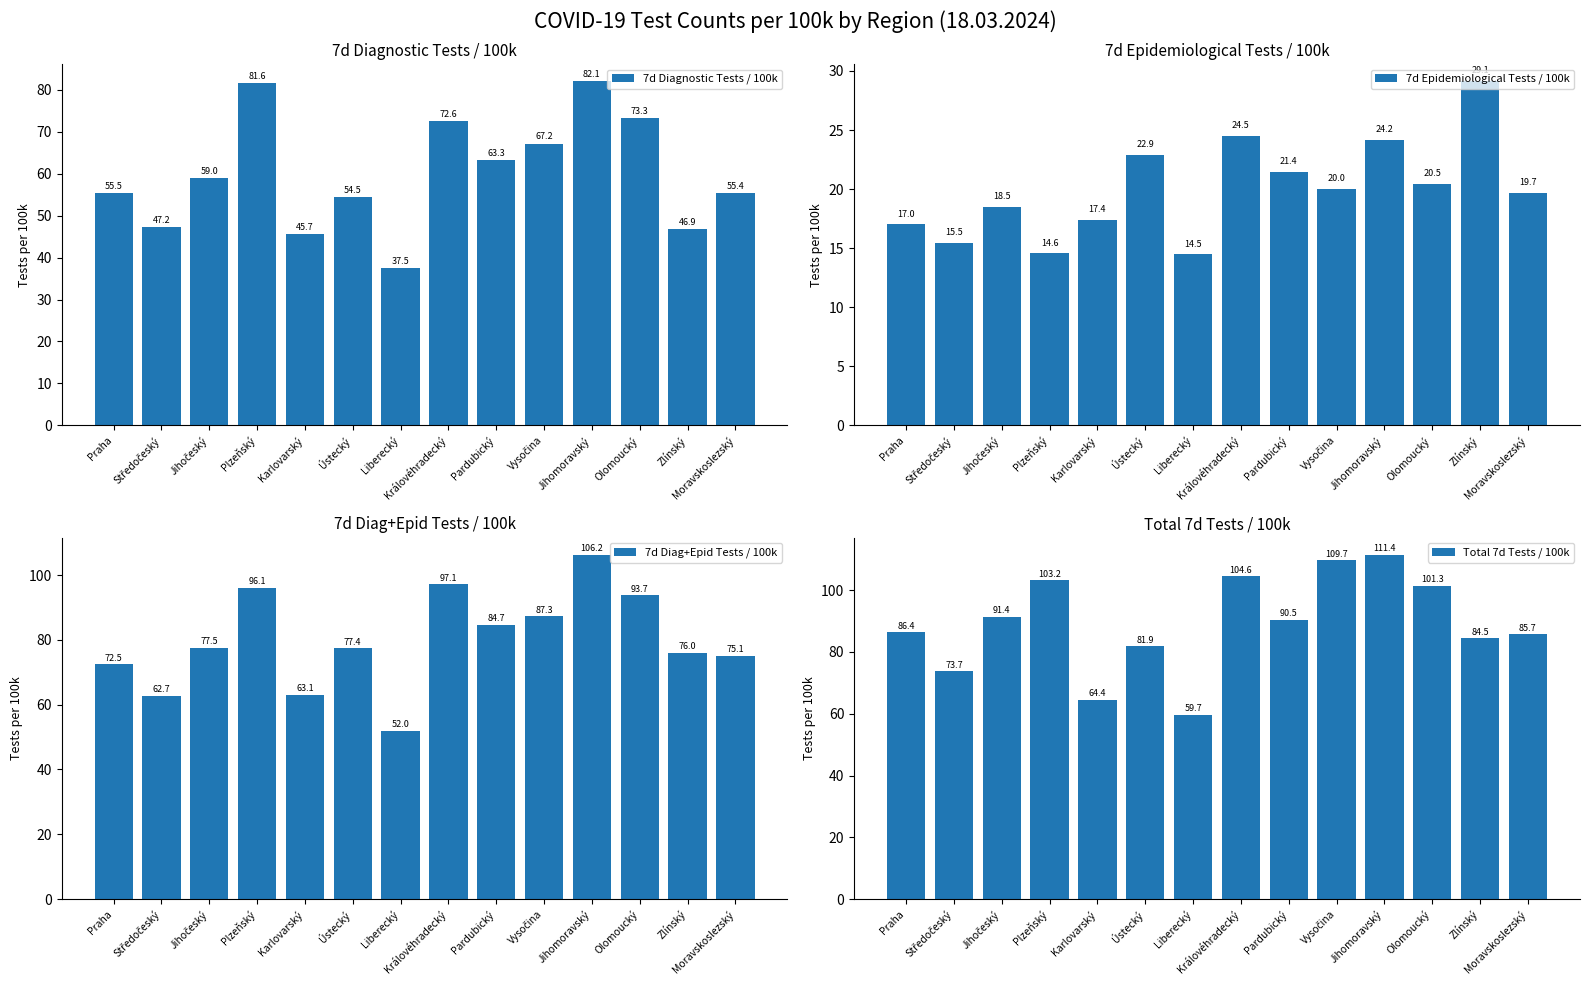

Reading left to right, transcribe all the data shown in this chart.

7d Diagnostic Tests / 100k: 55.5	47.2	59.0	81.6	45.7	54.5	37.5	72.6	63.3	67.2	82.1	73.3	46.9	55.4
7d Epidemiological Tests / 100k: 17.0	15.5	18.5	14.6	17.4	22.9	14.5	24.5	21.4	20.0	24.2	20.5	29.1	19.7
7d Diag+Epid Tests / 100k: 72.5	62.7	77.5	96.1	63.1	77.4	52.0	97.1	84.7	87.3	106.2	93.7	76.0	75.1
Total 7d Tests / 100k: 86.4	73.7	91.4	103.2	64.4	81.9	59.7	104.6	90.5	109.7	111.4	101.3	84.5	85.7